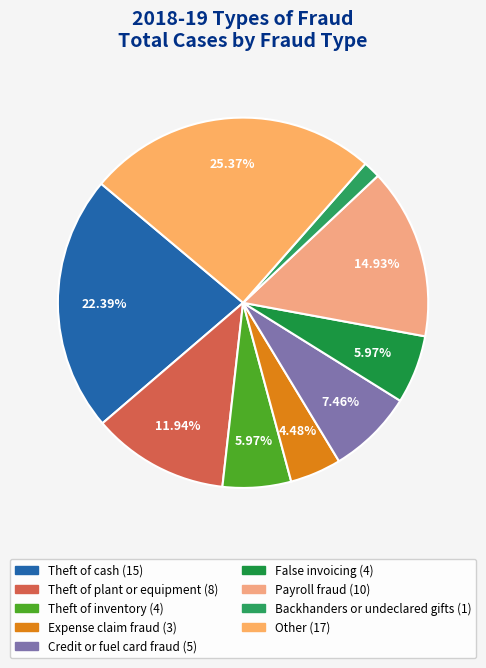

To the nearest percent, what is the average slice percentage?

11%